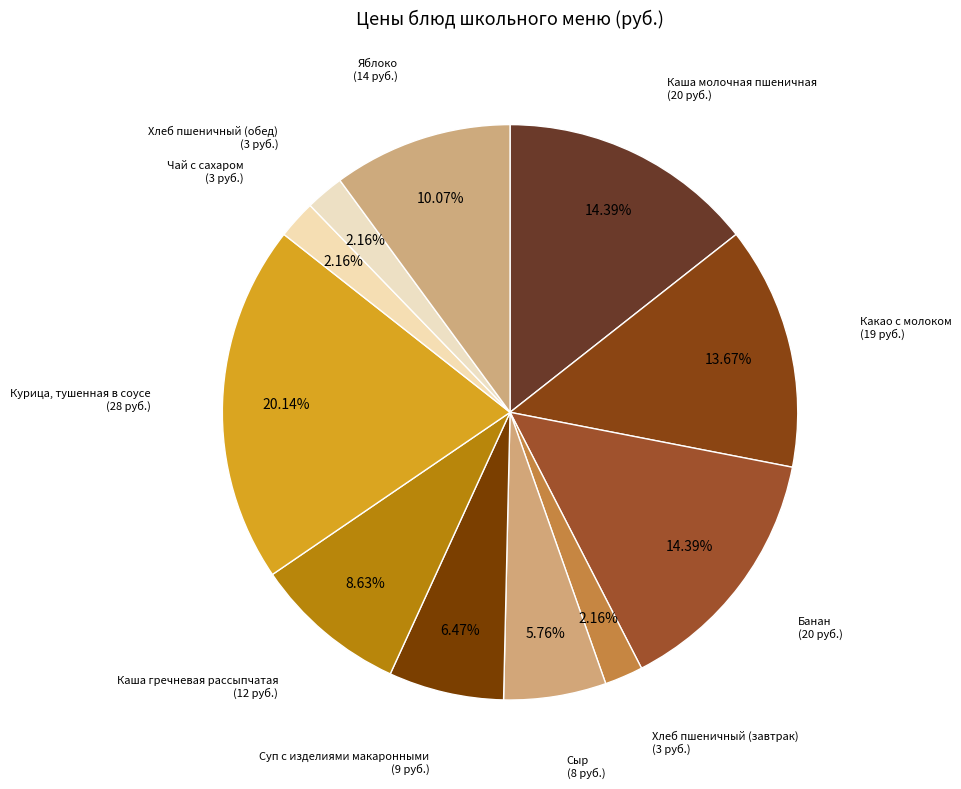

Rank the categories by value from highest to lowest.

Курица, тушенная в соусе, Каша молочная пшеничная, Банан, Какао с молоком, Яблоко, Каша гречневая рассыпчатая, Суп с изделиями макаронными, Сыр, Хлеб пшеничный (завтрак), Чай с сахаром, Хлеб пшеничный (обед)